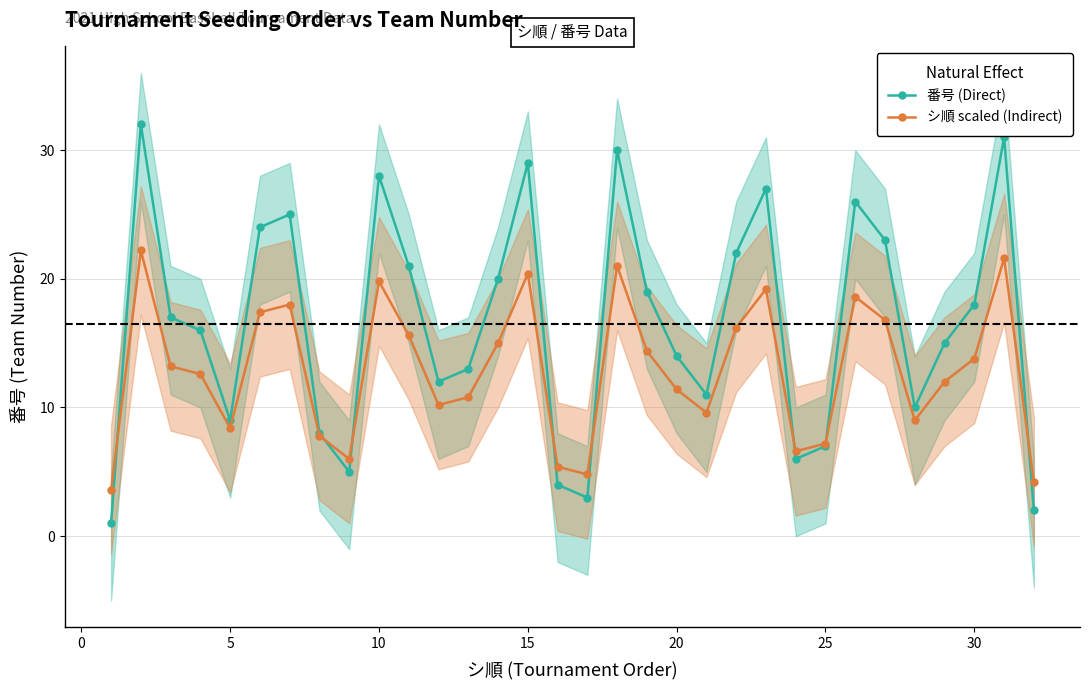

What is the sum of all シ順 scaled (Indirect) values?

412.8